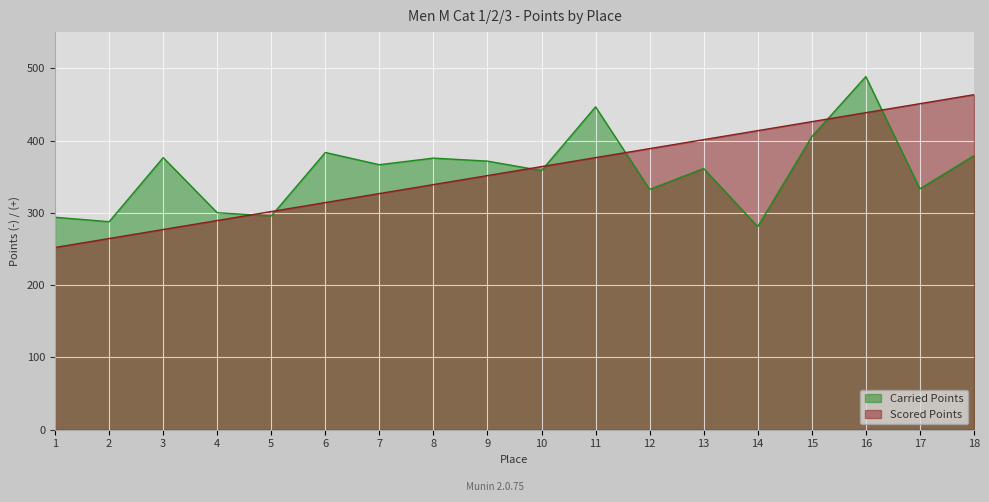

Reading left to right, list all the values displayed in this chart.

Carried Points: 293.9	287.8	376.4	300.2	295.7	383.5	366.6	375.7	371.6	358.5	446.6	332.4	361.4	280.9	405.3	488.5	333.2	379.1
Scored Points: 252.1	264.5	277.0	289.4	301.8	314.2	326.7	339.1	351.5	364.0	376.4	388.8	401.3	413.7	426.1	438.6	451.0	463.4